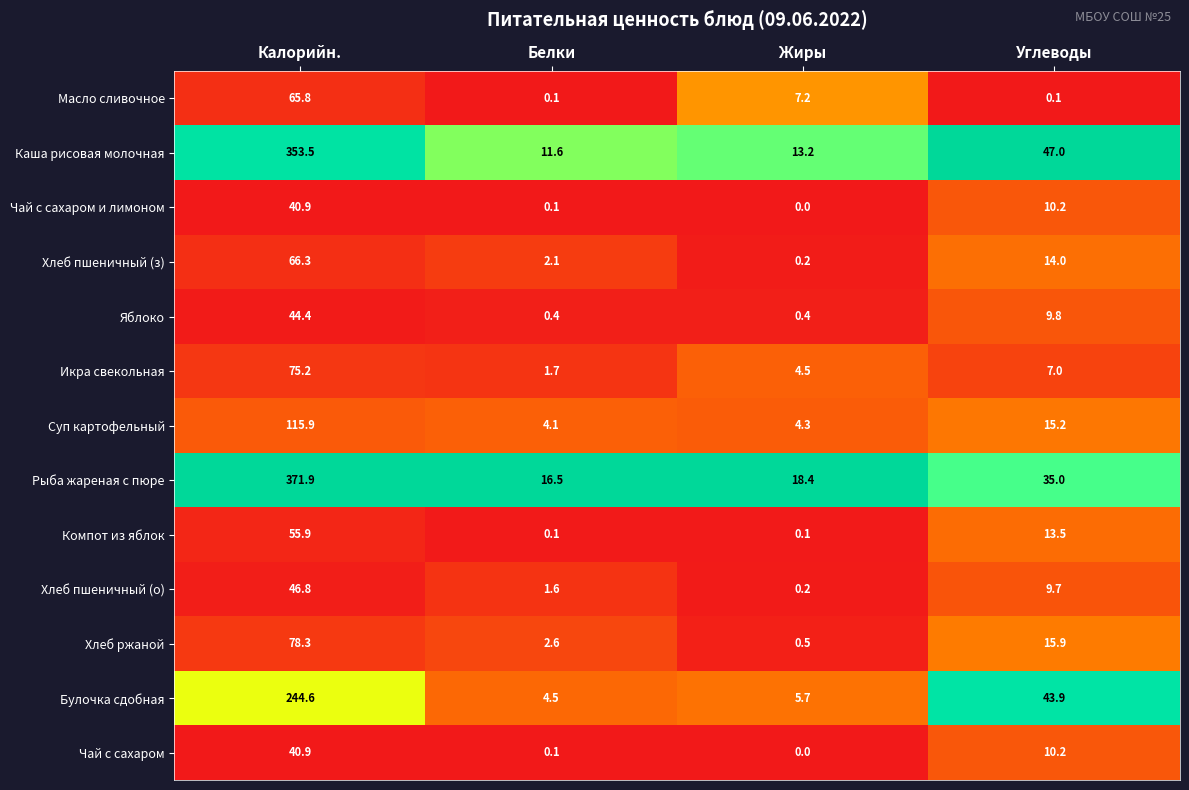

Where does the Масло сливочное series first go above 7?

Калорийн.